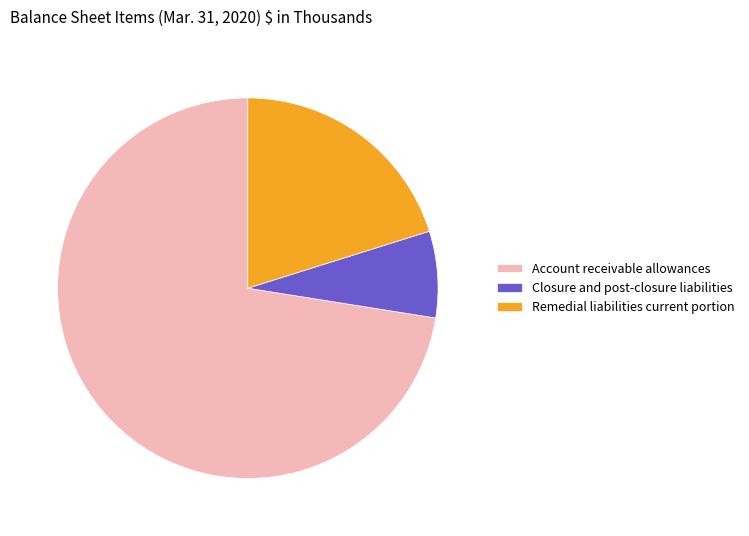

Between Closure and post-closure liabilities and Account receivable allowances, which is larger?

Account receivable allowances